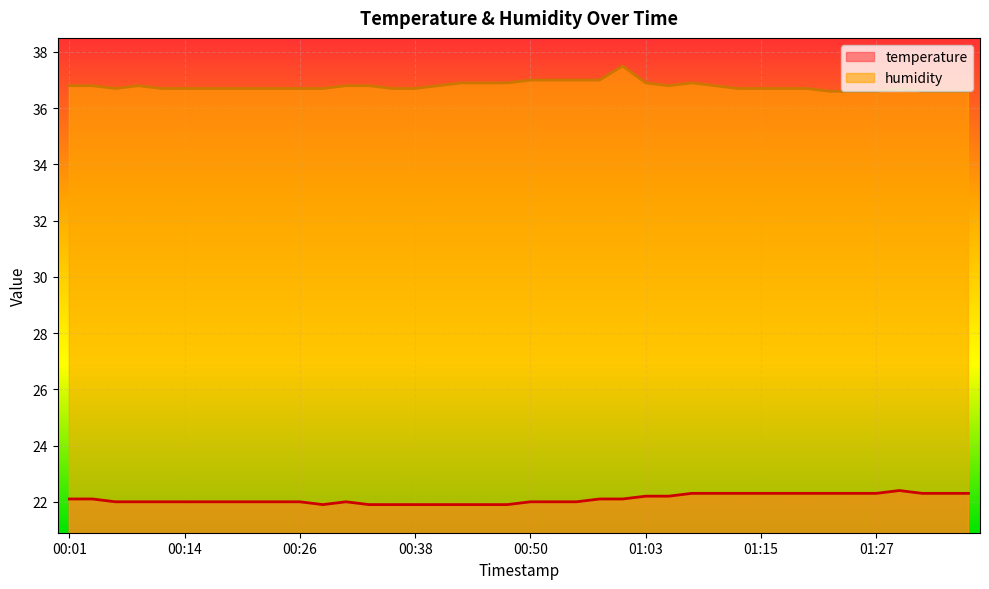

At which label is humidity closest to 37?

00:50